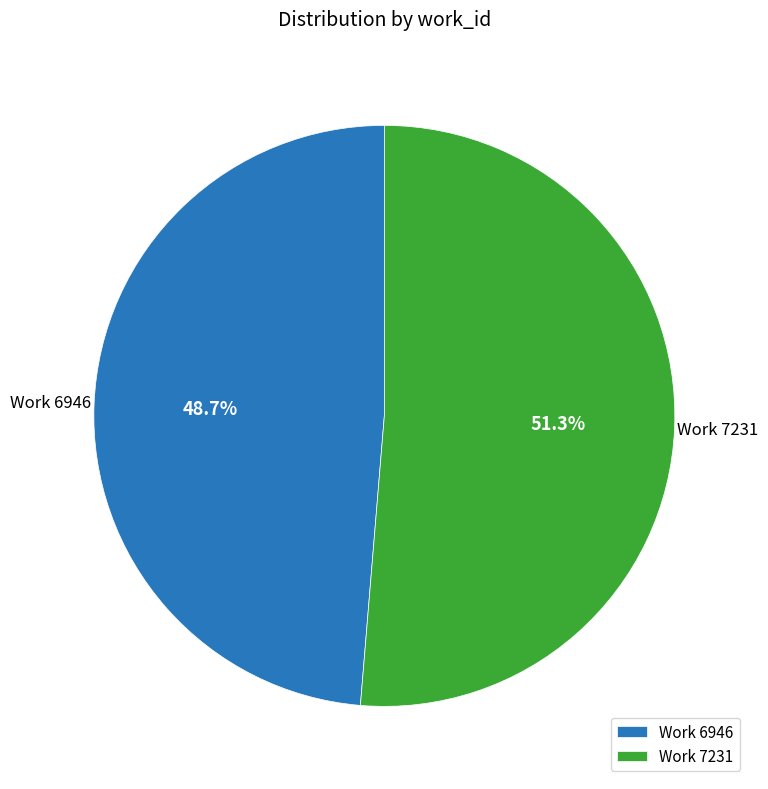

Rank the categories by value from highest to lowest.

Work 7231, Work 6946